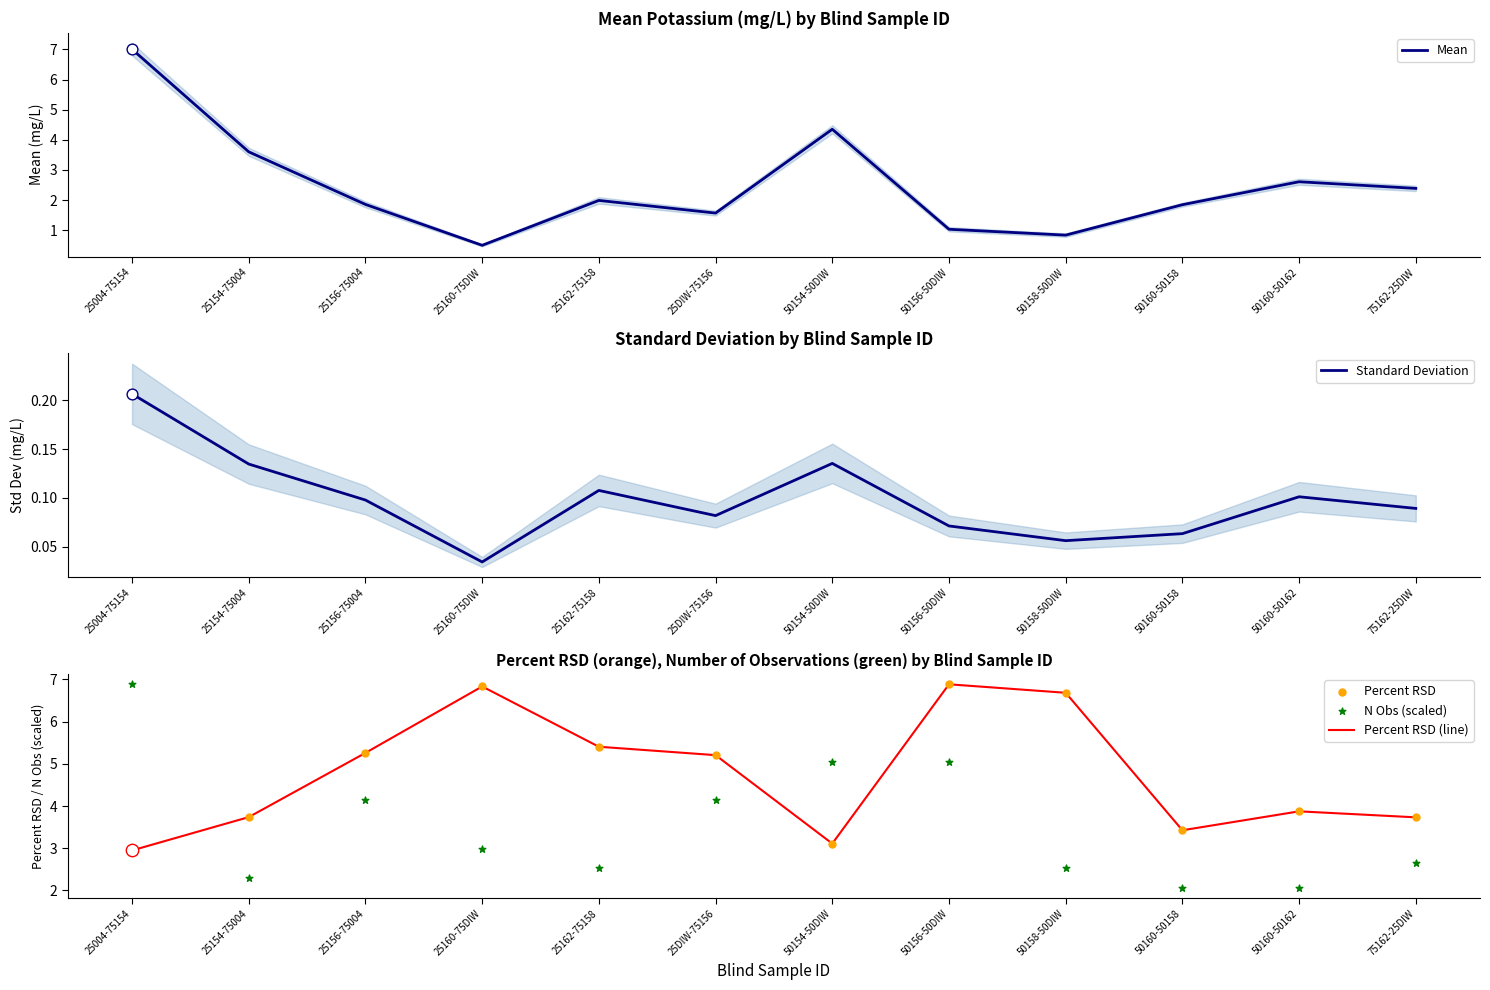

Is the value of Mean at 50160-50162 greater than the value of Standard Deviation at 50154-50DIW?

Yes